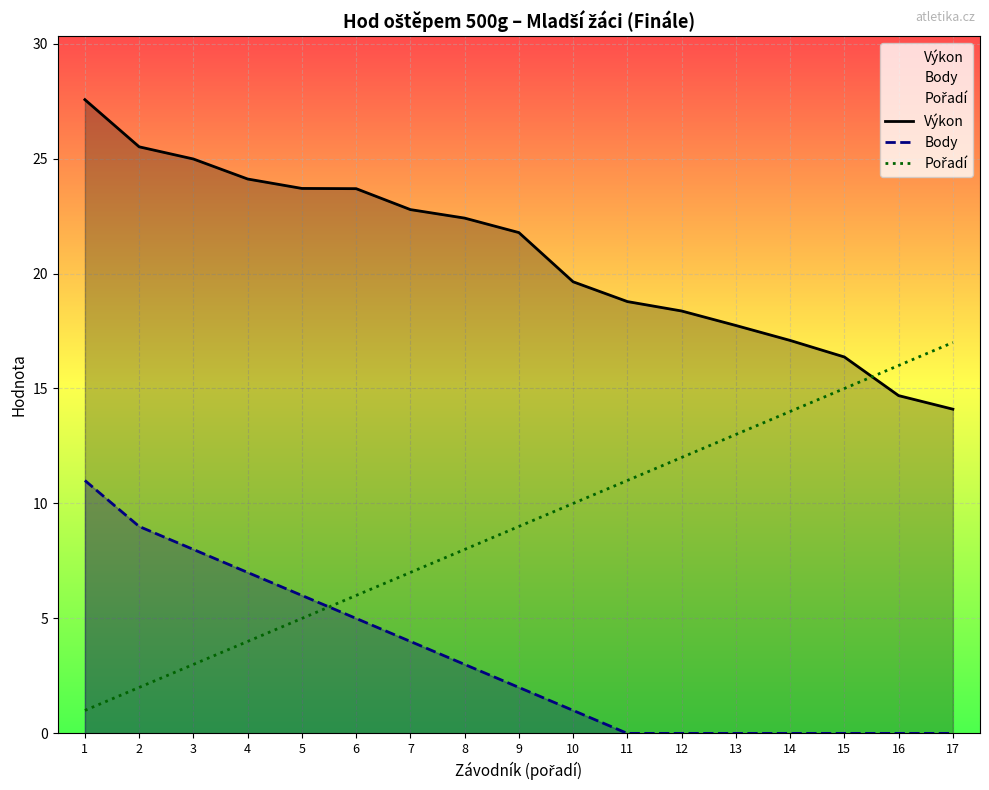

Between which two adjacent categories do Pořadí and Výkon first intersect?

15 and 16